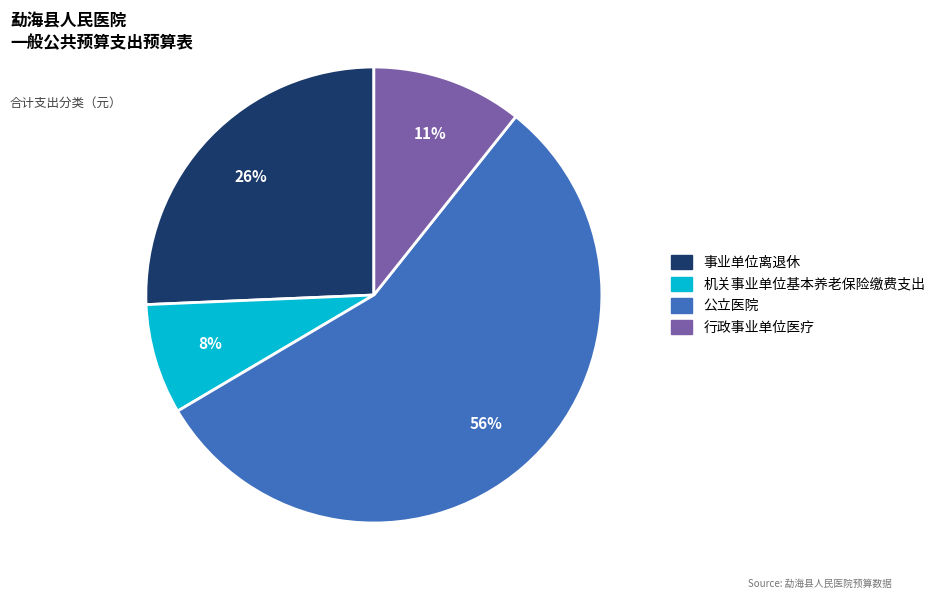

How many slices are in this pie chart?

4